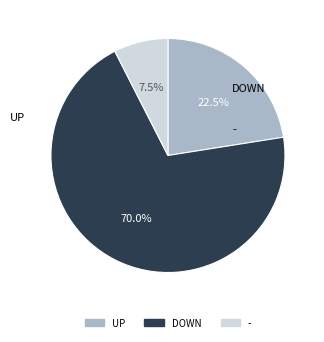

Is there a majority slice in this chart?

Yes